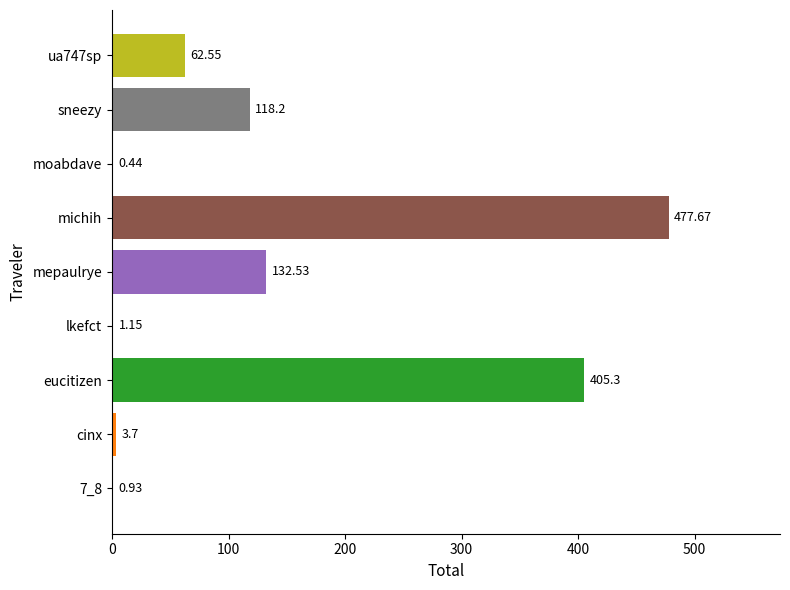

Between cinx and moabdave, which is larger?

cinx